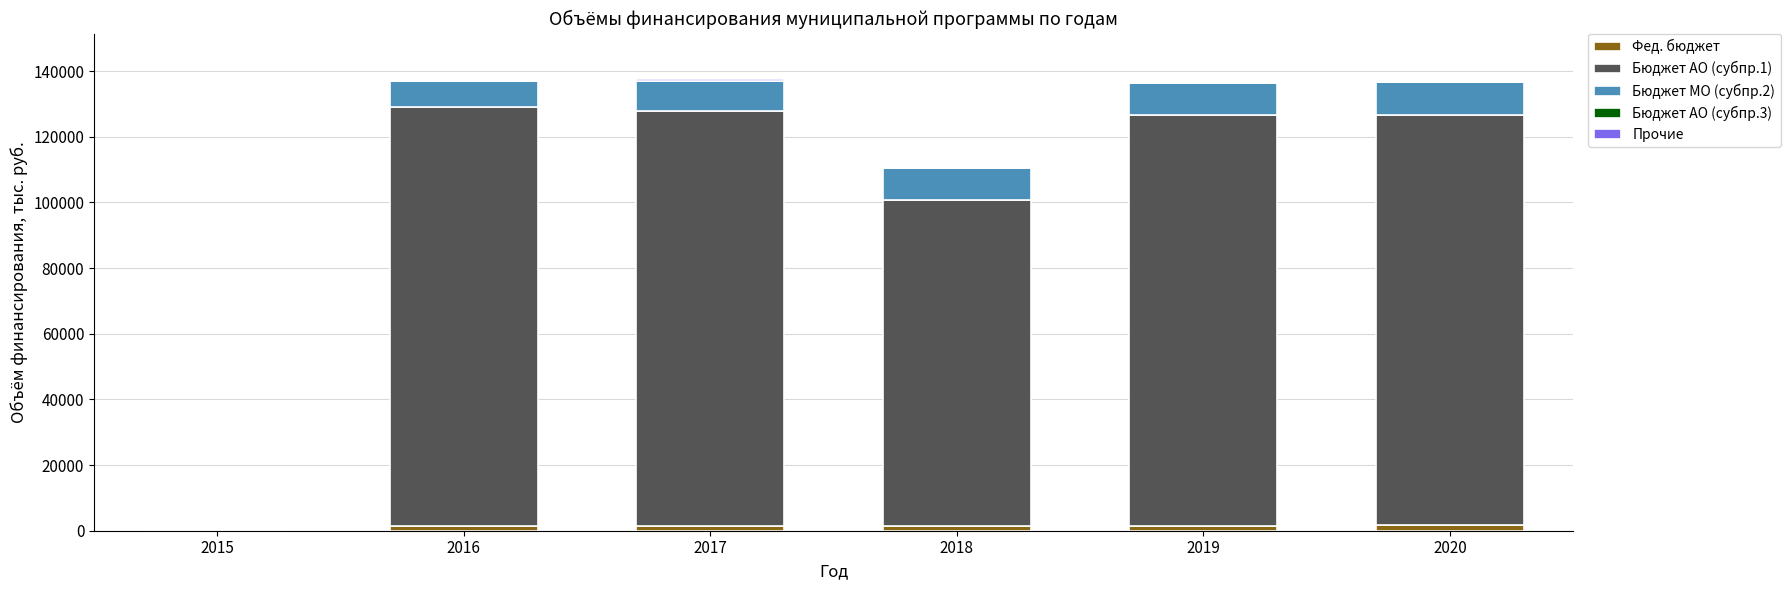

Does the chart contain stacked bars?

Yes